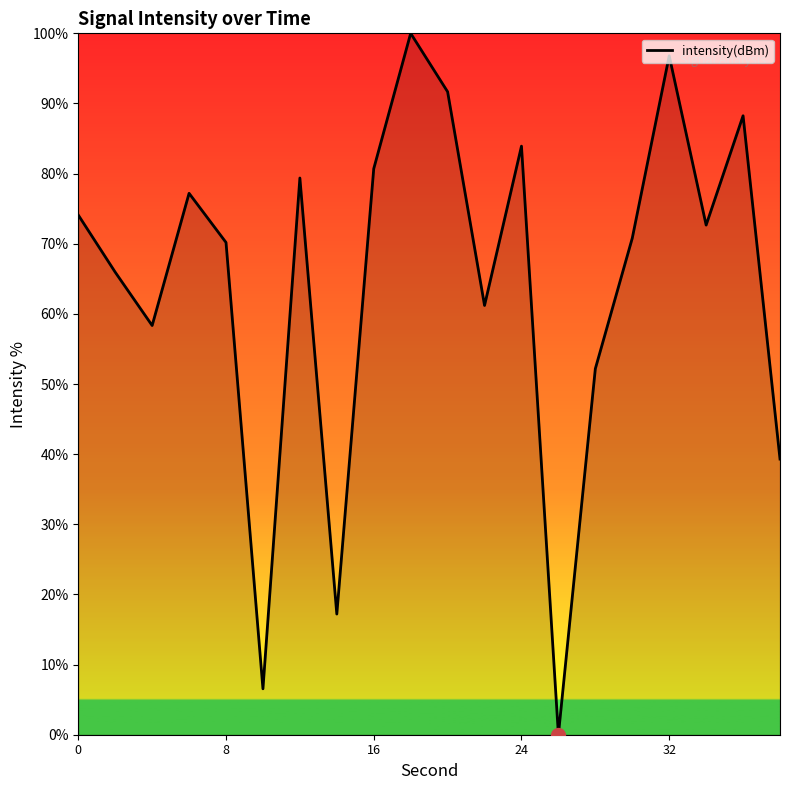

What is the difference between the maximum and minimum values?

100.0